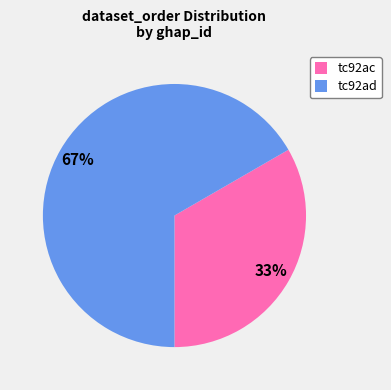

To the nearest percent, what is the combined percentage of tc92ac and tc92ad?

100%